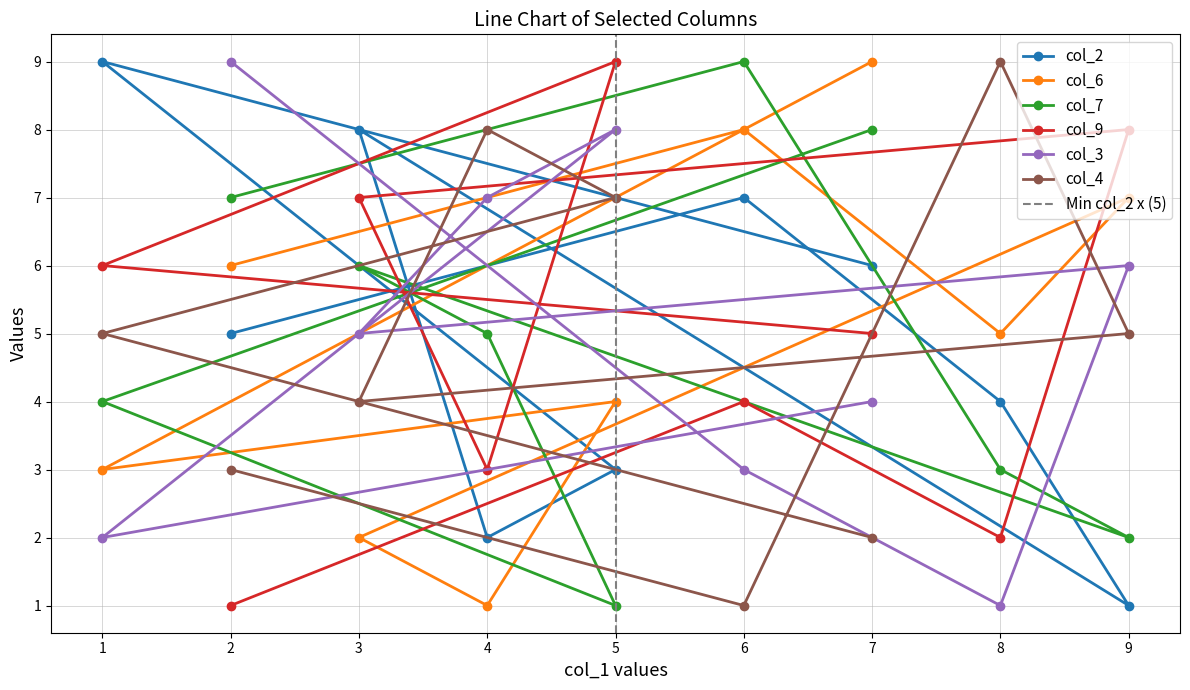

True or false: col_9 has a value of 4 at 6.

True